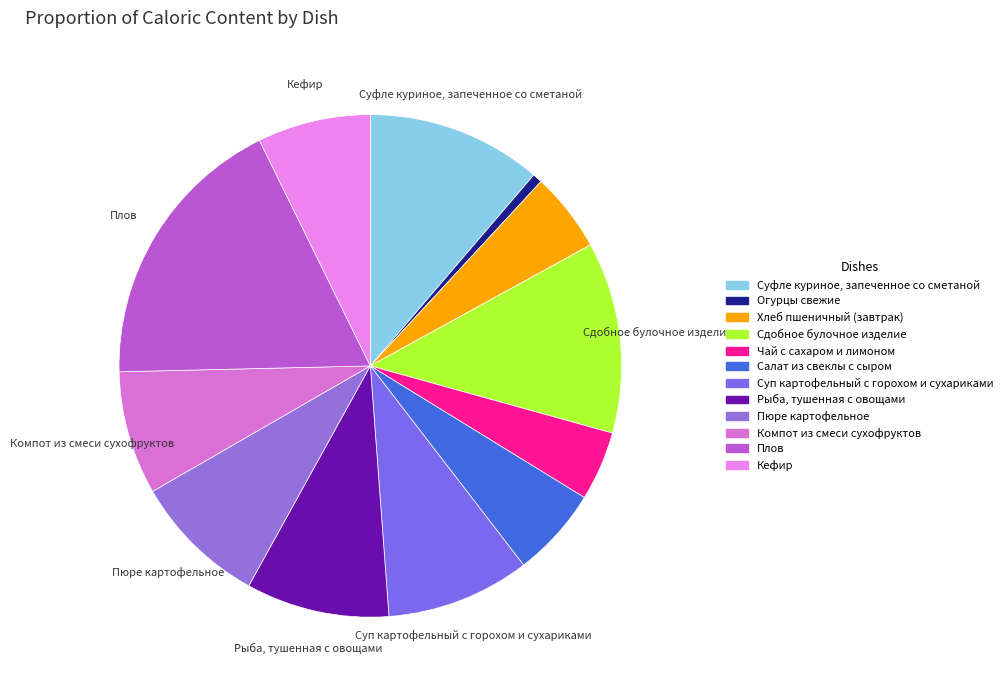

Is there a majority slice in this chart?

No